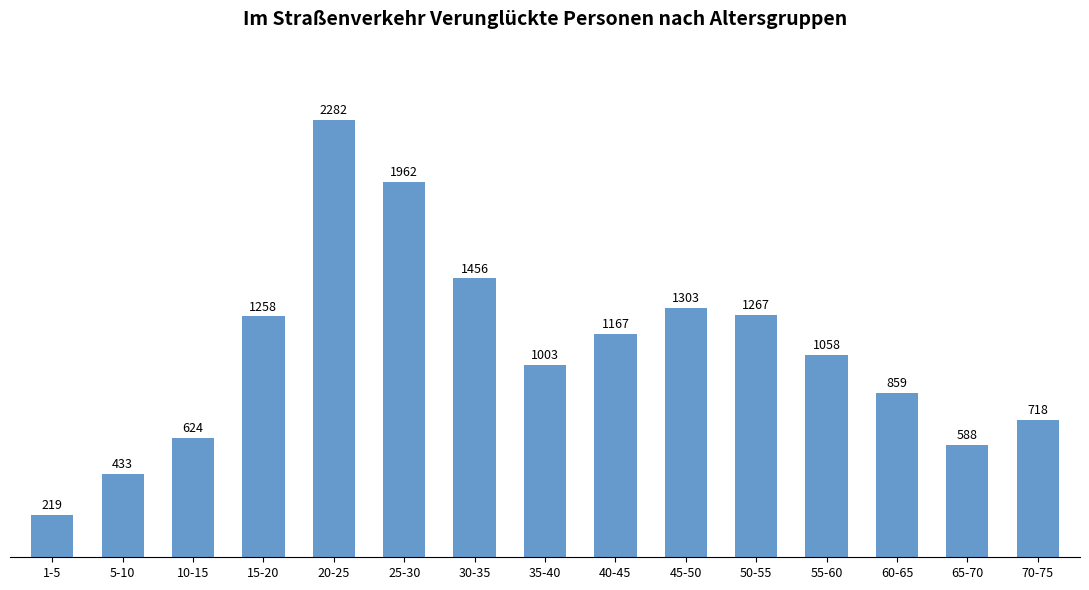

Which label corresponds to the largest value in the chart?

20-25